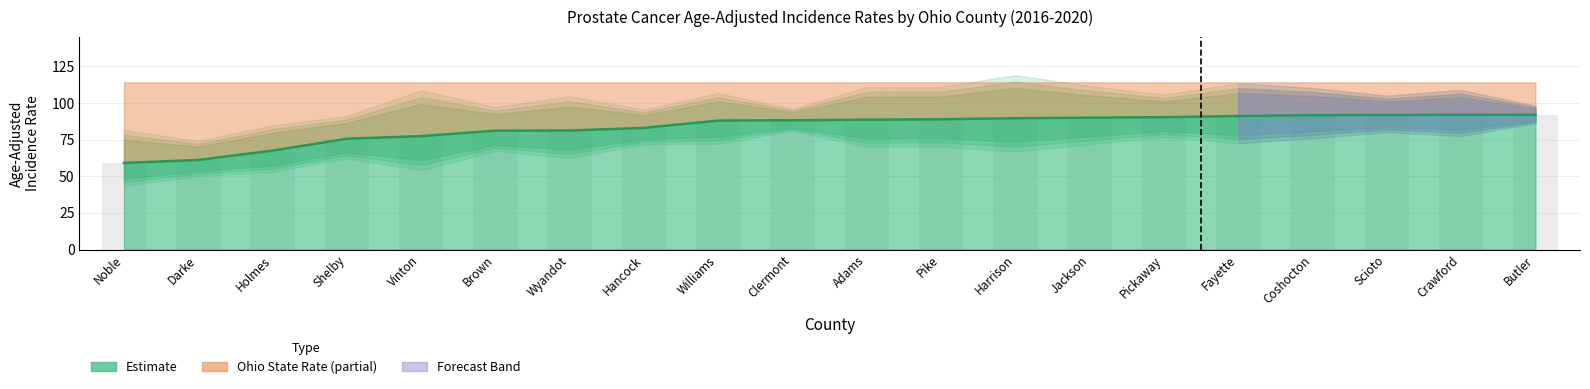

Reading left to right, transcribe all the data shown in this chart.

Age-Adjusted Rate: Noble=59.1	Darke=61.1	Holmes=67.5	Shelby=75.6	Vinton=77.4	Brown=81.1	Wyandot=81.2	Hancock=83.0	Williams=88.0	Clermont=88.2	Adams=88.6	Pike=88.9	Harrison=89.6	Jackson=90.0	Pickaway=90.3	Fayette=91.1	Coshocton=91.7	Scioto=91.8	Crawford=92.0	Butler=92.0
Lower 95% CI: Noble=43.5	Darke=50.2	Holmes=53.0	Shelby=62.2	Vinton=54.2	Brown=67.3	Wyandot=62.4	Hancock=71.9	Williams=72.1	Clermont=80.9	Adams=70.1	Pike=70.4	Harrison=66.8	Jackson=71.8	Pickaway=76.8	Fayette=72.5	Coshocton=75.9	Scioto=80.1	Crawford=77.4	Butler=86.3
Upper 95% CI: Noble=81.6	Darke=74.1	Holmes=84.8	Shelby=91.1	Vinton=108.7	Brown=97.2	Wyandot=104.6	Hancock=95.5	Williams=106.8	Clermont=96.0	Adams=110.9	Pike=111.1	Harrison=119.0	Jackson=111.6	Pickaway=105.7	Fayette=113.5	Coshocton=110.3	Scioto=105.0	Crawford=108.9	Butler=98.1